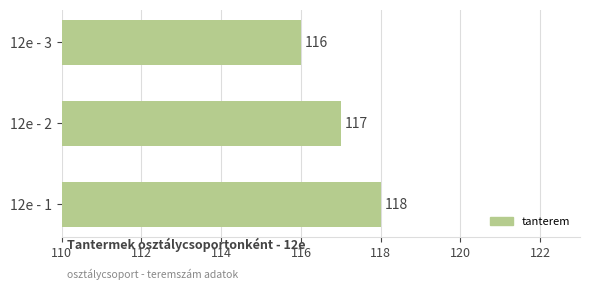

How many values are between 116 and 118?

3